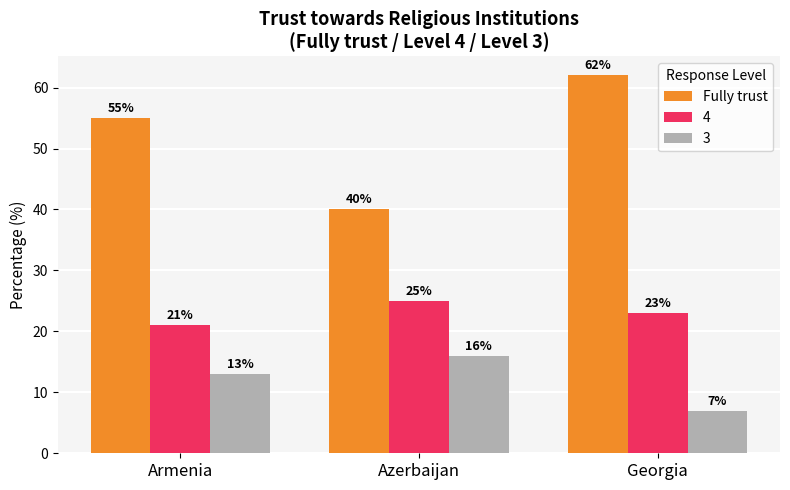

Between Armenia and Azerbaijan, which series saw the biggest shift?

Fully trust